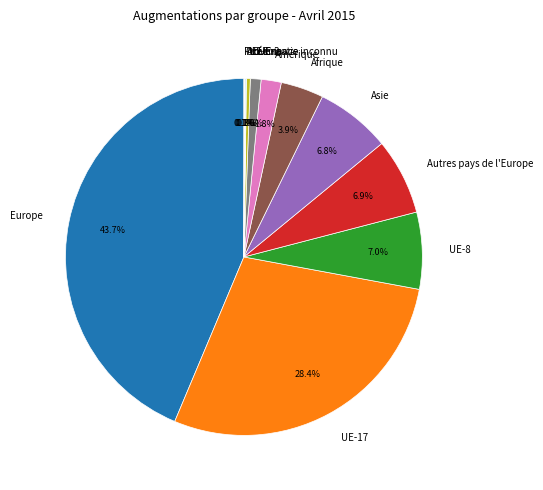

What percentage do UE-Croatie and Asie together represent?

7.1%